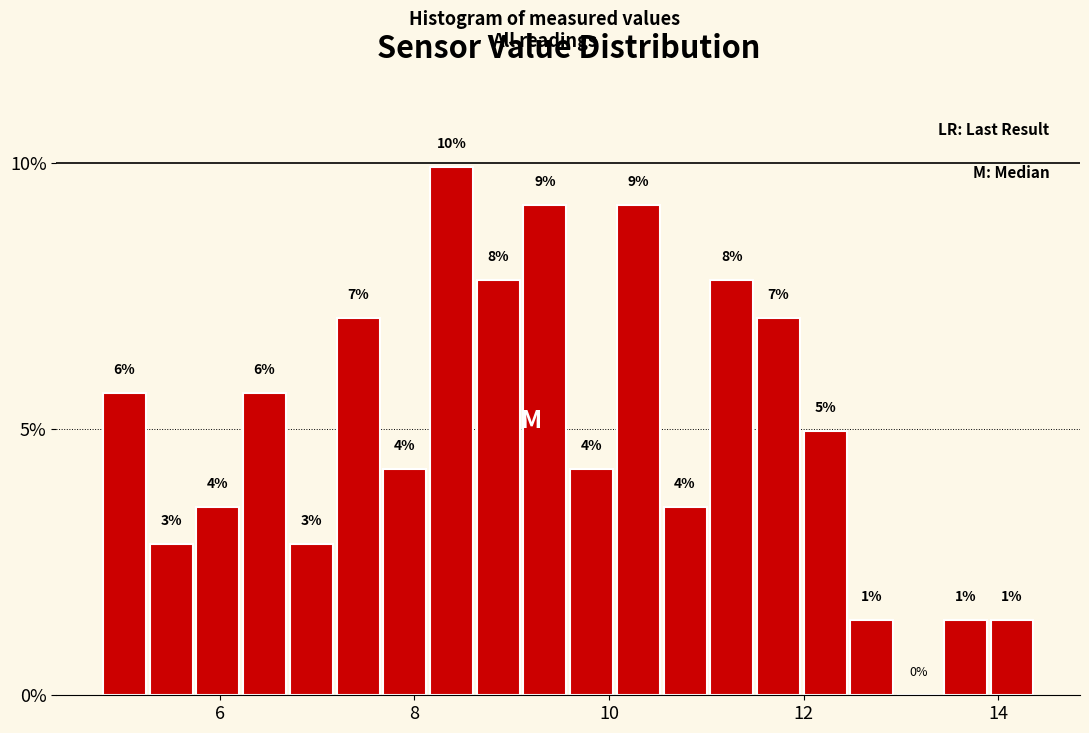

Around what value on the x-axis is the tallest bar? Give the approximate position of its centre, as read against the axis.

8.4